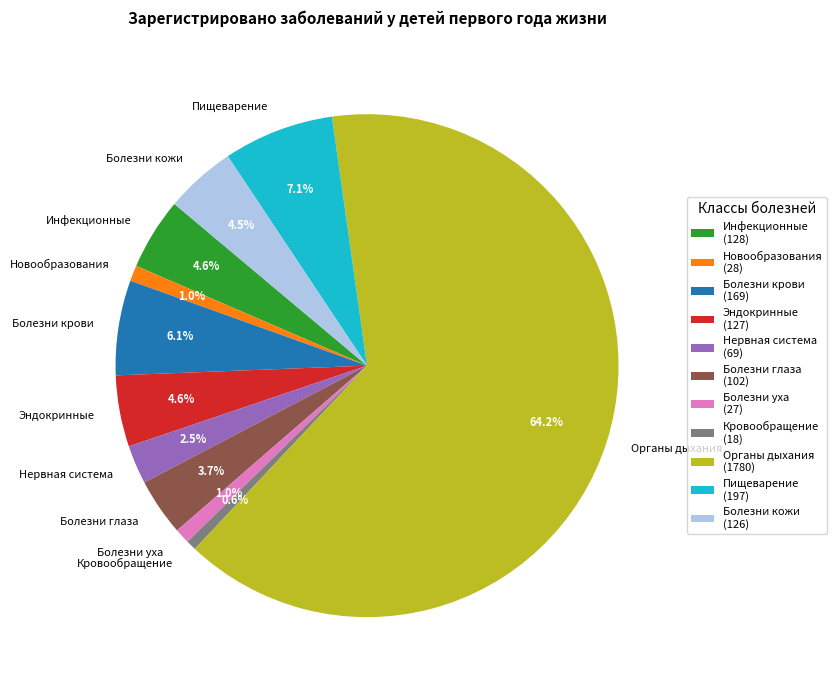

To the nearest percent, what is the difference between the largest and smallest slice percentages?

64%